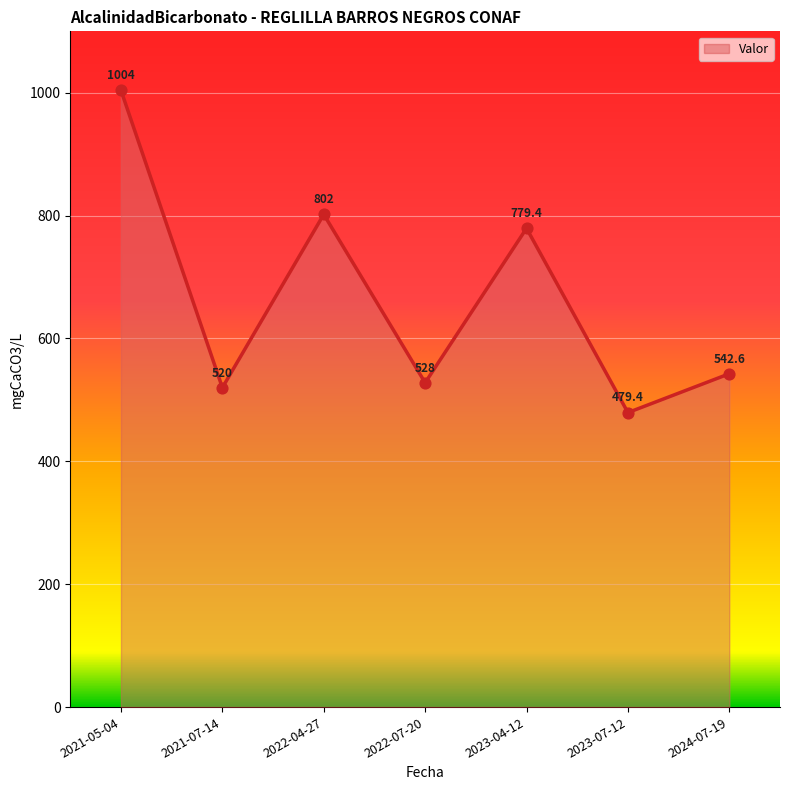

Which has a higher value, 2024-07-19 or 2022-04-27?

2022-04-27